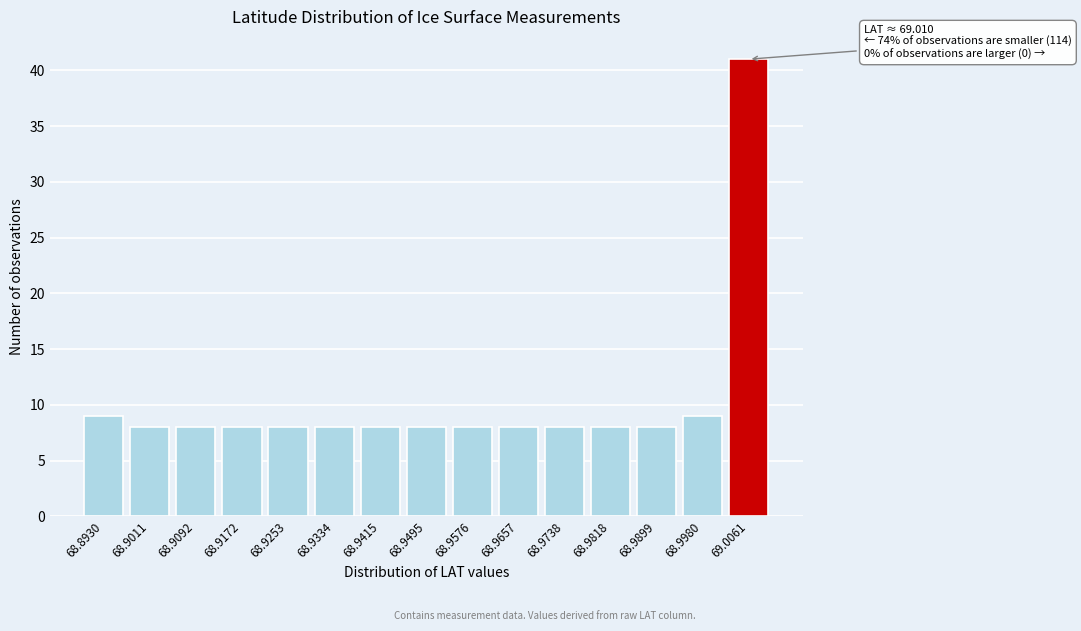

Reading left to right, transcribe all the data shown in this chart.

9	8	8	8	8	8	8	8	8	8	8	8	8	9	41